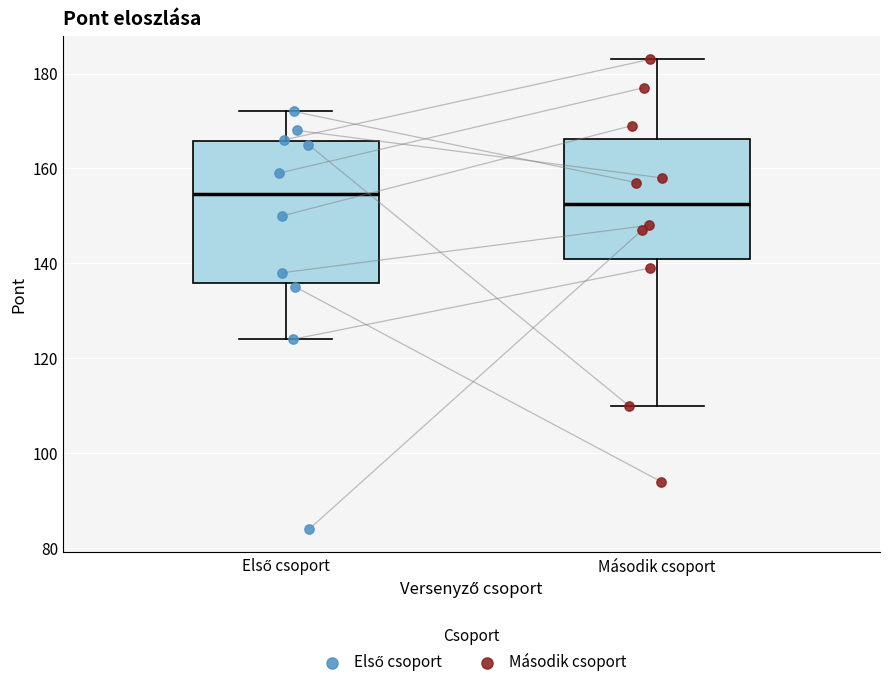

Where does the upper whisker of the box for Első csoport end on the y-axis? The values are not printed on the chart, so give them approximately, as read against the axis.

172